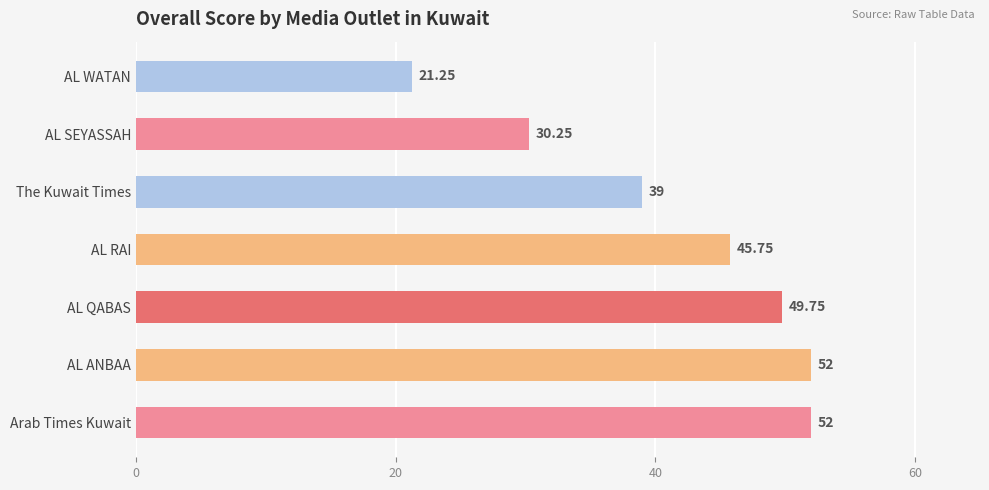

What is the sum of all values?

290.0